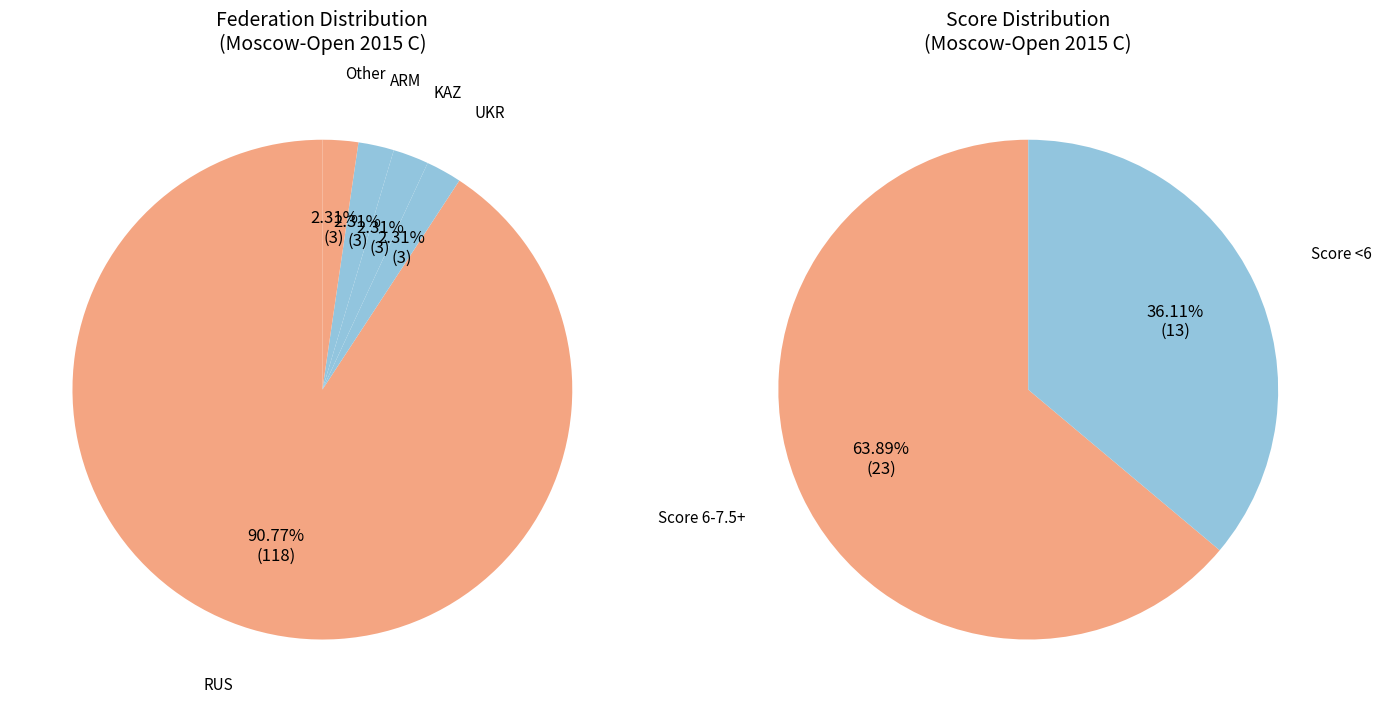

Rank the categories by value from highest to lowest.

RUS, ARM, KAZ, UKR, Other